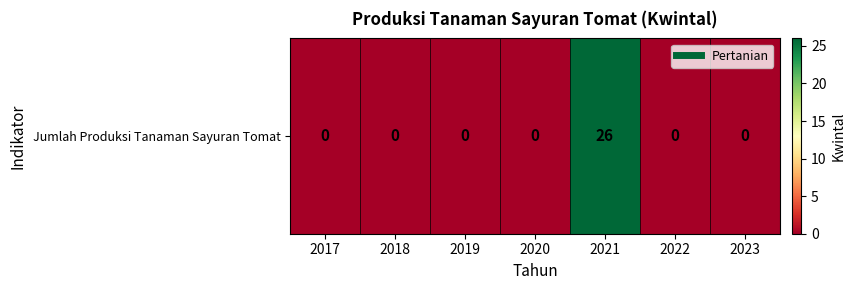

List the labels in order of value, smallest first.

2017, 2018, 2019, 2020, 2022, 2023, 2021